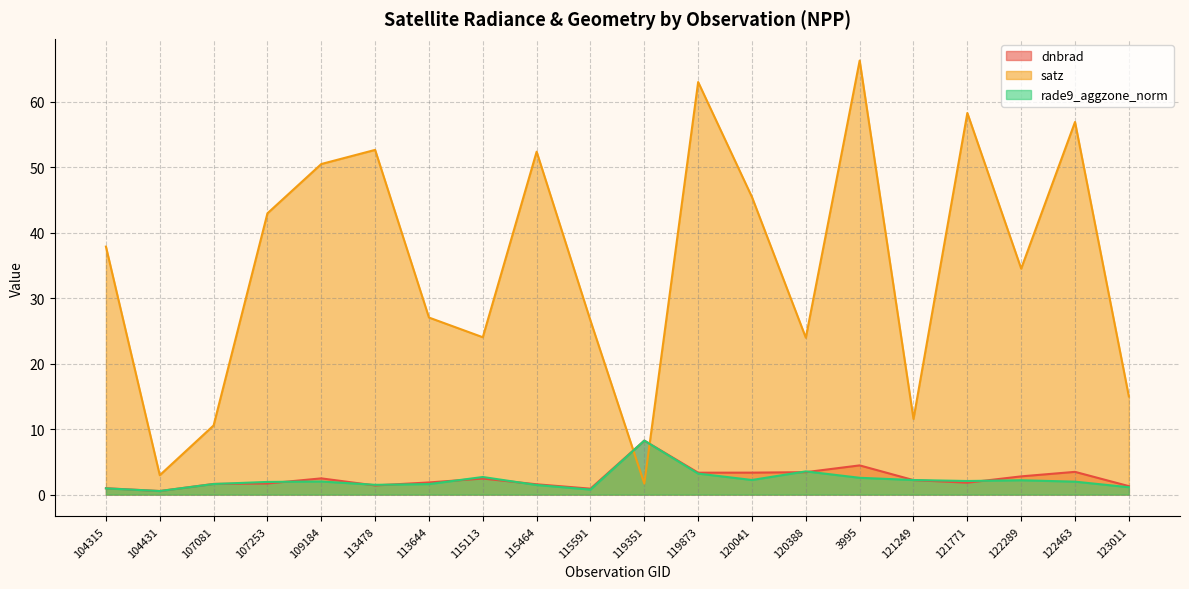

At how many categories does at least one series exceed 60?

2